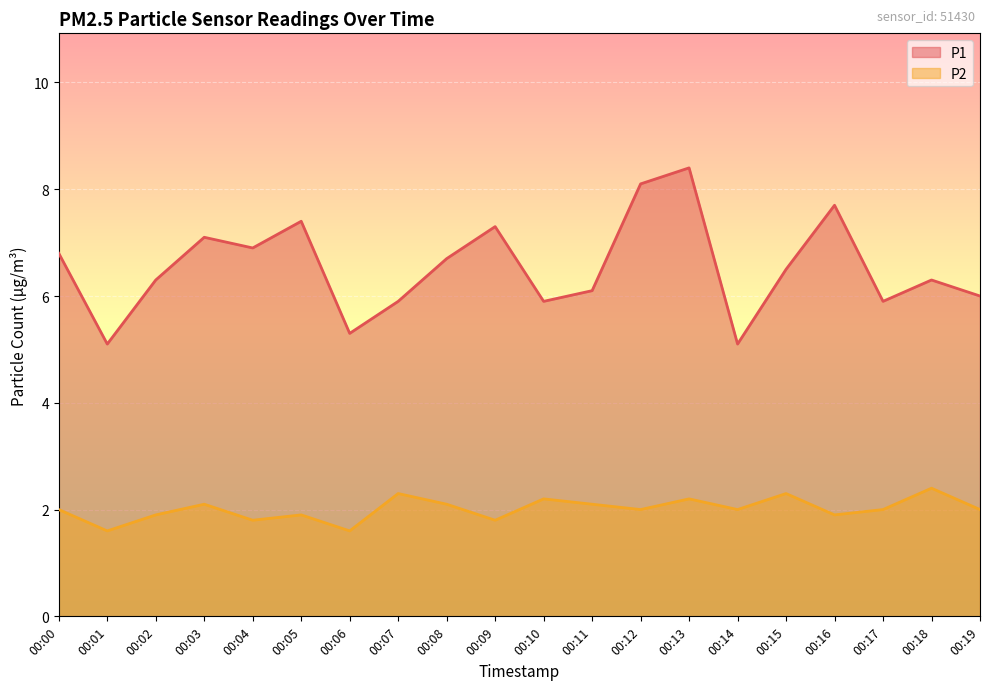

At which label is P2 closest to 2?

00:00